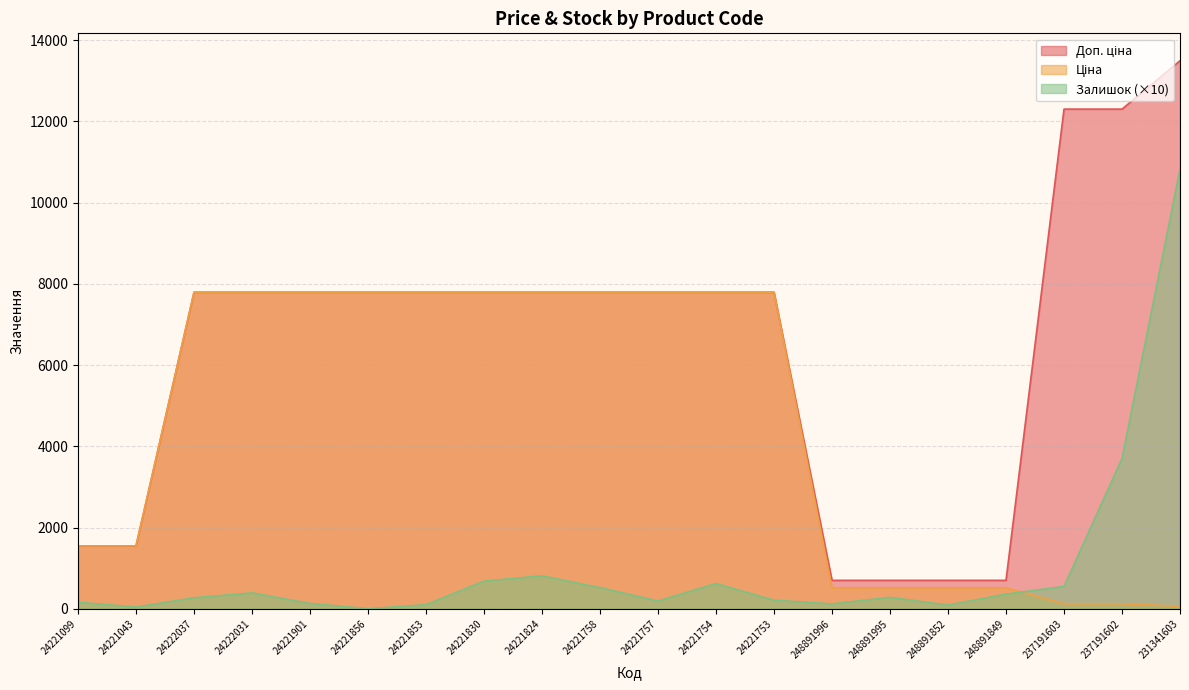

True or false: Ціна and Доп. ціна cross at least once.

False